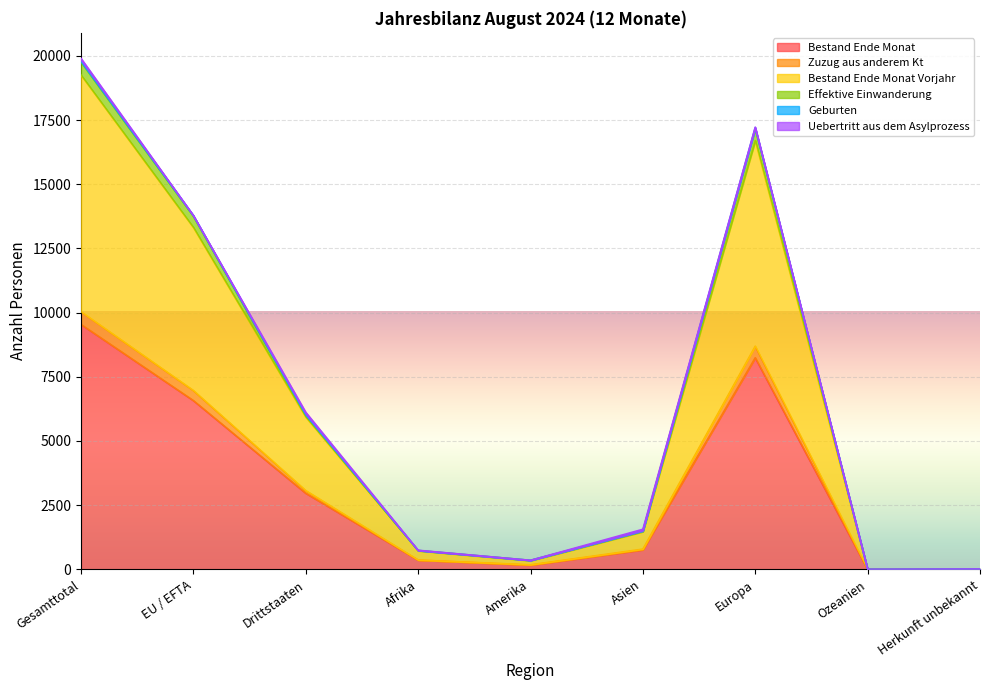

Which category has the highest value across all series?

Gesamttotal